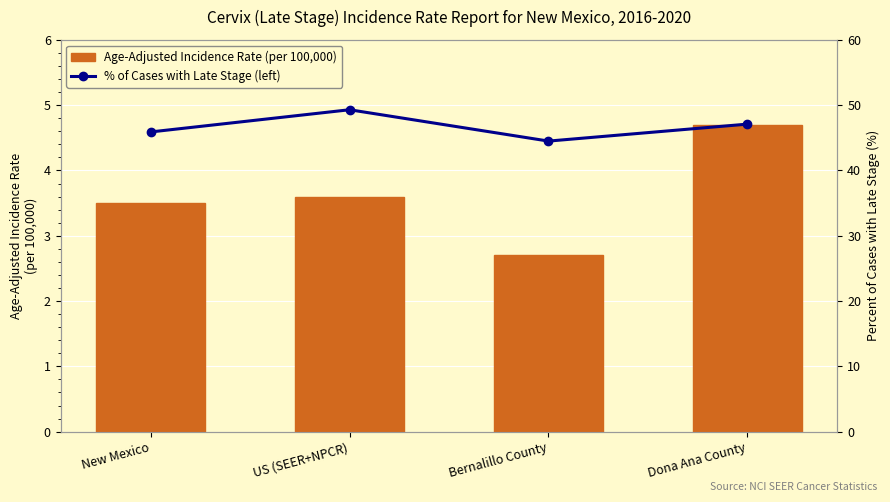

Reading right to left, what are all the values shown in this chart?

Age-Adjusted Incidence Rate (per 100,000): 4.7	2.7	3.6	3.5
% of Cases with Late Stage (left): 47.1	44.5	49.3	45.9